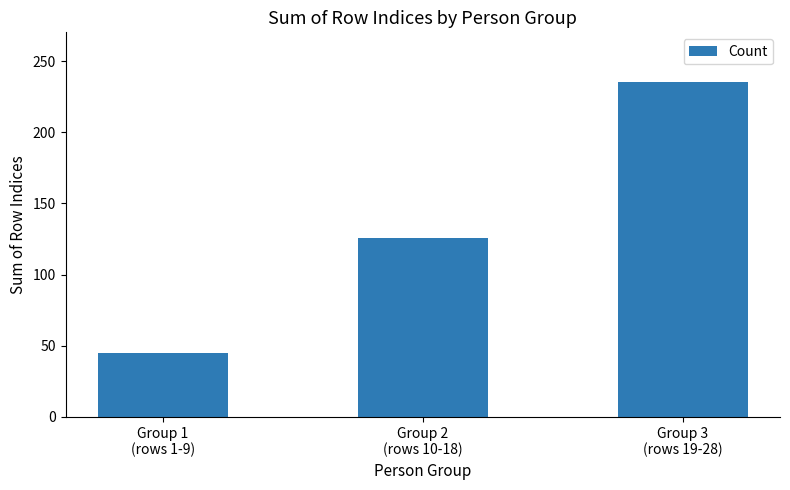

Which has a higher value, Group 3
(rows 19-28) or Group 2
(rows 10-18)?

Group 3
(rows 19-28)